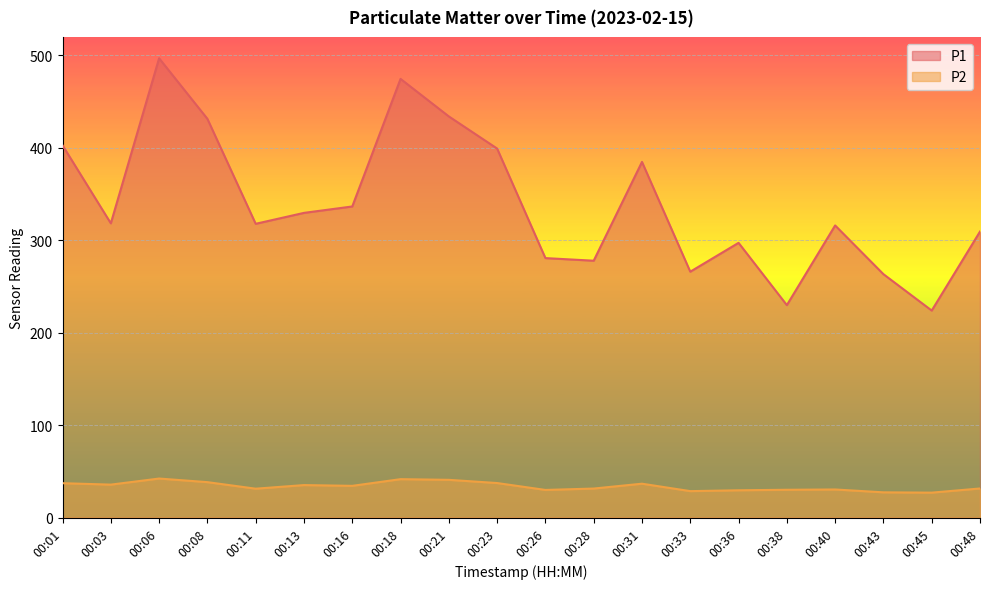

What is the sum of the P2 values at 00:08 and 00:45?

65.3